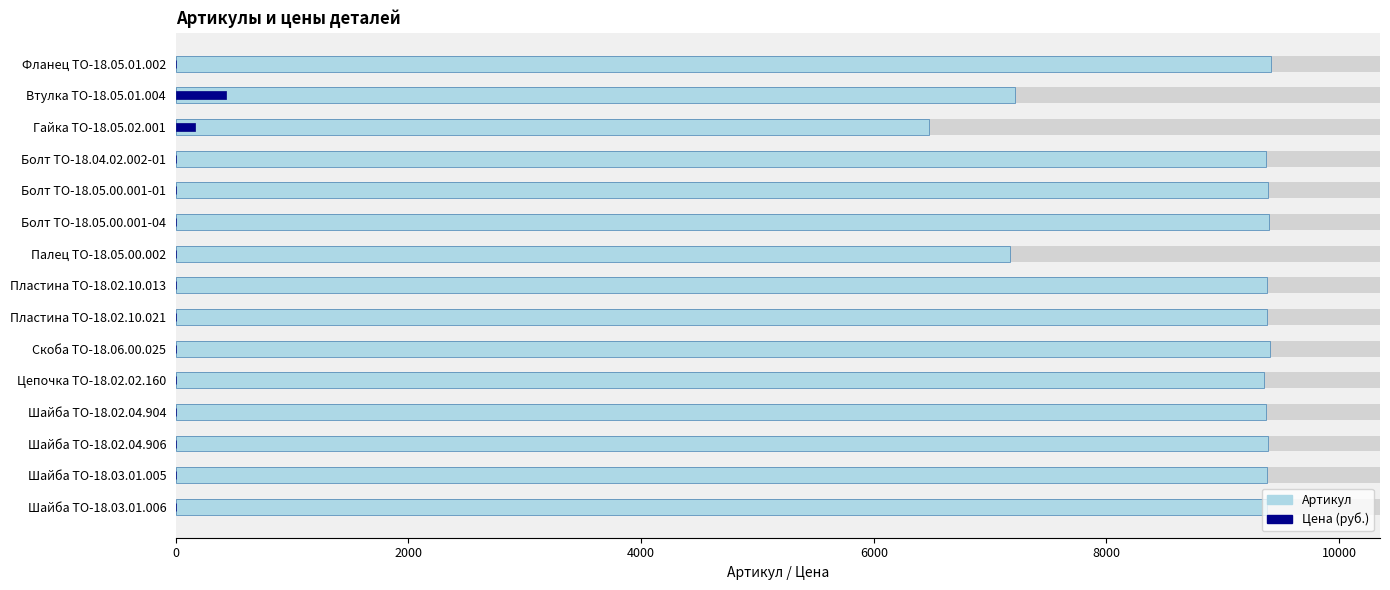

Reading left to right, what are all the values shown in this chart?

Артикул: 9411	7216	6476	9374	9393	9395	7174	9378	9379	9409	9355	9369	9385	9383	9384
Цена (руб.): 0	427	163	0	0	0	0	0	0	0	0	0	0	0	0